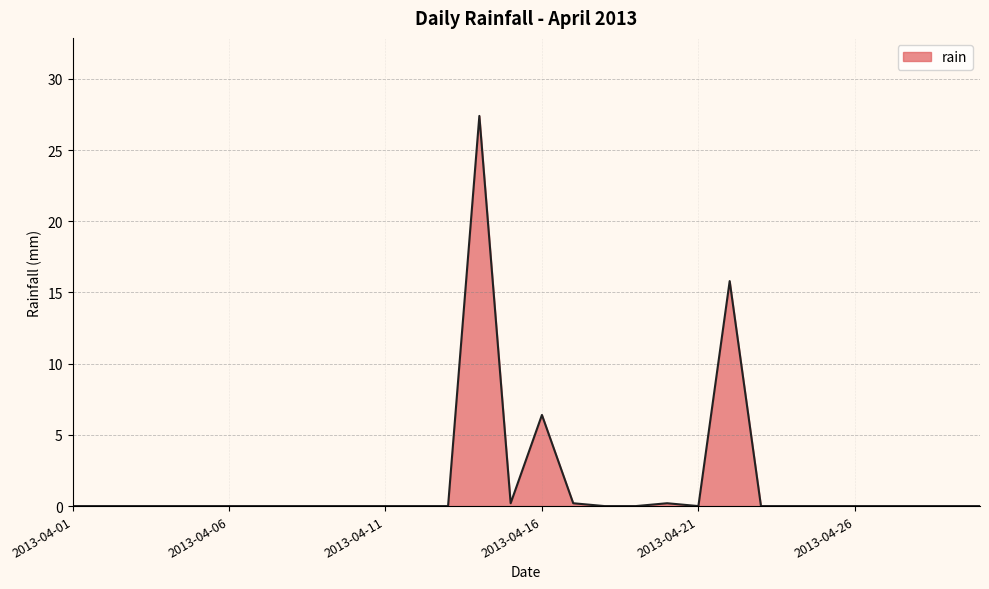

What is the maximum value shown in the chart?

27.4